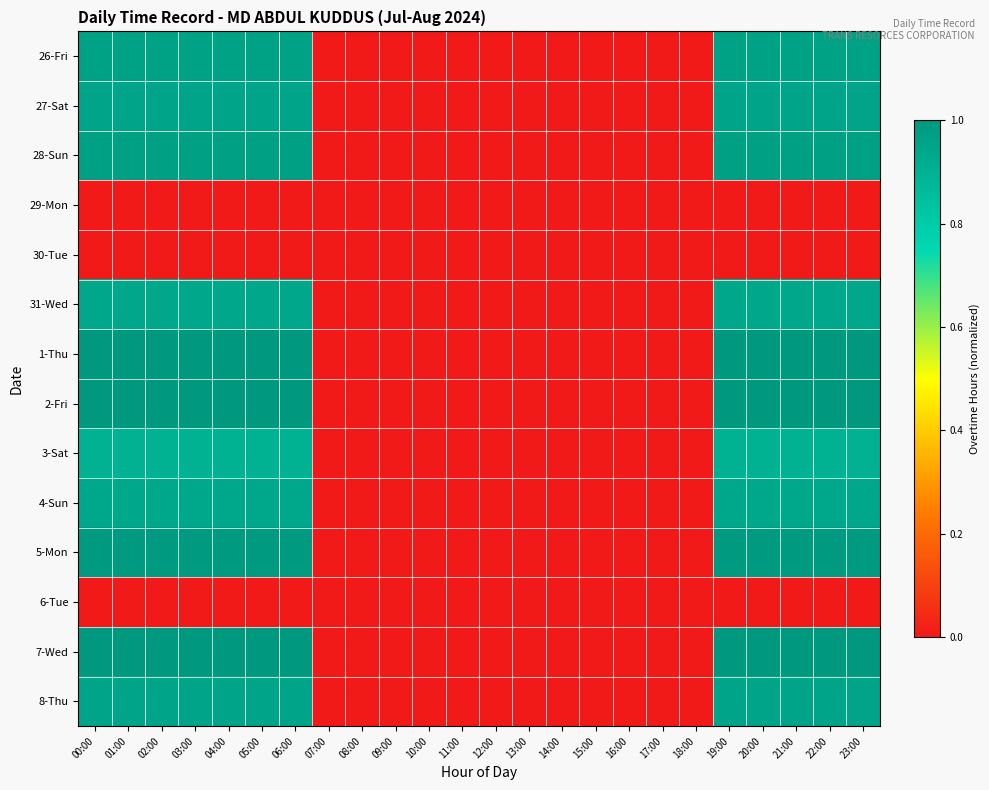

Reading left to right, transcribe all the data shown in this chart.

26-Fri: 00:00=1.0	01:00=1.0	02:00=1.0	03:00=1.0	04:00=1.0	05:00=1.0	06:00=1.0	07:00=0.0	08:00=0.0	09:00=0.0	10:00=0.0	11:00=0.0	12:00=0.0	13:00=0.0	14:00=0.0	15:00=0.0	16:00=0.0	17:00=0.0	18:00=0.0	19:00=1.0	20:00=1.0	21:00=1.0	22:00=1.0	23:00=1.0
27-Sat: 00:00=1.0	01:00=1.0	02:00=1.0	03:00=1.0	04:00=1.0	05:00=1.0	06:00=1.0	07:00=0.0	08:00=0.0	09:00=0.0	10:00=0.0	11:00=0.0	12:00=0.0	13:00=0.0	14:00=0.0	15:00=0.0	16:00=0.0	17:00=0.0	18:00=0.0	19:00=1.0	20:00=1.0	21:00=1.0	22:00=1.0	23:00=1.0
28-Sun: 00:00=1.0	01:00=1.0	02:00=1.0	03:00=1.0	04:00=1.0	05:00=1.0	06:00=1.0	07:00=0.0	08:00=0.0	09:00=0.0	10:00=0.0	11:00=0.0	12:00=0.0	13:00=0.0	14:00=0.0	15:00=0.0	16:00=0.0	17:00=0.0	18:00=0.0	19:00=1.0	20:00=1.0	21:00=1.0	22:00=1.0	23:00=1.0
29-Mon: 00:00=0.0	01:00=0.0	02:00=0.0	03:00=0.0	04:00=0.0	05:00=0.0	06:00=0.0	07:00=0.0	08:00=0.0	09:00=0.0	10:00=0.0	11:00=0.0	12:00=0.0	13:00=0.0	14:00=0.0	15:00=0.0	16:00=0.0	17:00=0.0	18:00=0.0	19:00=0.0	20:00=0.0	21:00=0.0	22:00=0.0	23:00=0.0
30-Tue: 00:00=0.0	01:00=0.0	02:00=0.0	03:00=0.0	04:00=0.0	05:00=0.0	06:00=0.0	07:00=0.0	08:00=0.0	09:00=0.0	10:00=0.0	11:00=0.0	12:00=0.0	13:00=0.0	14:00=0.0	15:00=0.0	16:00=0.0	17:00=0.0	18:00=0.0	19:00=0.0	20:00=0.0	21:00=0.0	22:00=0.0	23:00=0.0
31-Wed: 00:00=0.9	01:00=0.9	02:00=0.9	03:00=0.9	04:00=0.9	05:00=0.9	06:00=0.9	07:00=0.0	08:00=0.0	09:00=0.0	10:00=0.0	11:00=0.0	12:00=0.0	13:00=0.0	14:00=0.0	15:00=0.0	16:00=0.0	17:00=0.0	18:00=0.0	19:00=0.9	20:00=0.9	21:00=0.9	22:00=0.9	23:00=0.9
1-Thu: 00:00=1.7	01:00=1.7	02:00=1.7	03:00=1.7	04:00=1.7	05:00=1.7	06:00=1.7	07:00=0.0	08:00=0.0	09:00=0.0	10:00=0.0	11:00=0.0	12:00=0.0	13:00=0.0	14:00=0.0	15:00=0.0	16:00=0.0	17:00=0.0	18:00=0.0	19:00=1.7	20:00=1.7	21:00=1.7	22:00=1.7	23:00=1.7
2-Fri: 00:00=1.0	01:00=1.0	02:00=1.0	03:00=1.0	04:00=1.0	05:00=1.0	06:00=1.0	07:00=0.0	08:00=0.0	09:00=0.0	10:00=0.0	11:00=0.0	12:00=0.0	13:00=0.0	14:00=0.0	15:00=0.0	16:00=0.0	17:00=0.0	18:00=0.0	19:00=1.0	20:00=1.0	21:00=1.0	22:00=1.0	23:00=1.0
3-Sat: 00:00=0.9	01:00=0.9	02:00=0.9	03:00=0.9	04:00=0.9	05:00=0.9	06:00=0.9	07:00=0.0	08:00=0.0	09:00=0.0	10:00=0.0	11:00=0.0	12:00=0.0	13:00=0.0	14:00=0.0	15:00=0.0	16:00=0.0	17:00=0.0	18:00=0.0	19:00=0.9	20:00=0.9	21:00=0.9	22:00=0.9	23:00=0.9
4-Sun: 00:00=0.9	01:00=0.9	02:00=0.9	03:00=0.9	04:00=0.9	05:00=0.9	06:00=0.9	07:00=0.0	08:00=0.0	09:00=0.0	10:00=0.0	11:00=0.0	12:00=0.0	13:00=0.0	14:00=0.0	15:00=0.0	16:00=0.0	17:00=0.0	18:00=0.0	19:00=0.9	20:00=0.9	21:00=0.9	22:00=0.9	23:00=0.9
5-Mon: 00:00=1.0	01:00=1.0	02:00=1.0	03:00=1.0	04:00=1.0	05:00=1.0	06:00=1.0	07:00=0.0	08:00=0.0	09:00=0.0	10:00=0.0	11:00=0.0	12:00=0.0	13:00=0.0	14:00=0.0	15:00=0.0	16:00=0.0	17:00=0.0	18:00=0.0	19:00=1.0	20:00=1.0	21:00=1.0	22:00=1.0	23:00=1.0
6-Tue: 00:00=0.0	01:00=0.0	02:00=0.0	03:00=0.0	04:00=0.0	05:00=0.0	06:00=0.0	07:00=0.0	08:00=0.0	09:00=0.0	10:00=0.0	11:00=0.0	12:00=0.0	13:00=0.0	14:00=0.0	15:00=0.0	16:00=0.0	17:00=0.0	18:00=0.0	19:00=0.0	20:00=0.0	21:00=0.0	22:00=0.0	23:00=0.0
7-Wed: 00:00=1.0	01:00=1.0	02:00=1.0	03:00=1.0	04:00=1.0	05:00=1.0	06:00=1.0	07:00=0.0	08:00=0.0	09:00=0.0	10:00=0.0	11:00=0.0	12:00=0.0	13:00=0.0	14:00=0.0	15:00=0.0	16:00=0.0	17:00=0.0	18:00=0.0	19:00=1.0	20:00=1.0	21:00=1.0	22:00=1.0	23:00=1.0
8-Thu: 00:00=1.0	01:00=1.0	02:00=1.0	03:00=1.0	04:00=1.0	05:00=1.0	06:00=1.0	07:00=0.0	08:00=0.0	09:00=0.0	10:00=0.0	11:00=0.0	12:00=0.0	13:00=0.0	14:00=0.0	15:00=0.0	16:00=0.0	17:00=0.0	18:00=0.0	19:00=1.0	20:00=1.0	21:00=1.0	22:00=1.0	23:00=1.0